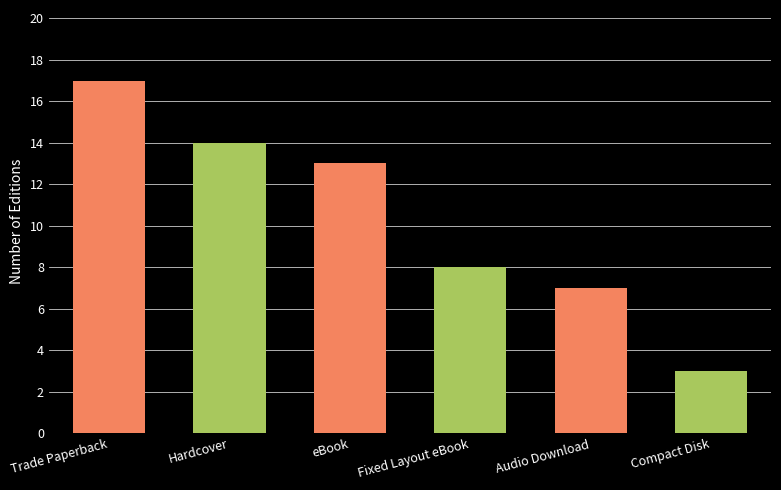

Reading left to right, extract all data points from this chart.

17	14	13	8	7	3